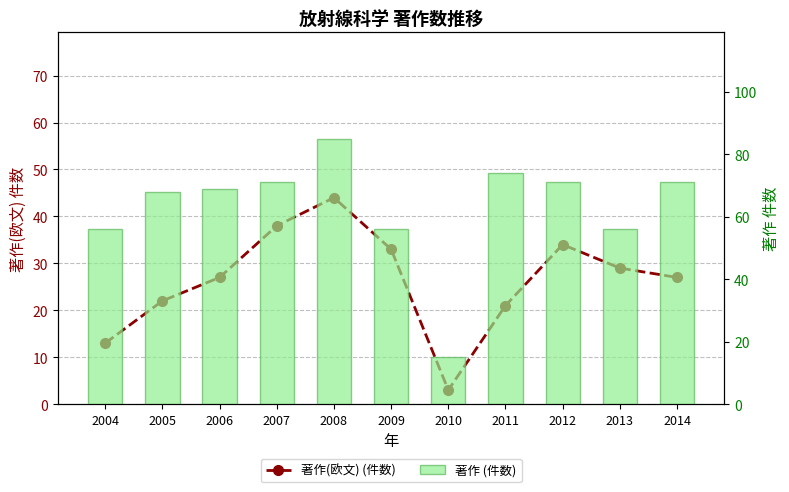

Read the 著作(欧文) (件数) value at 2009.

33